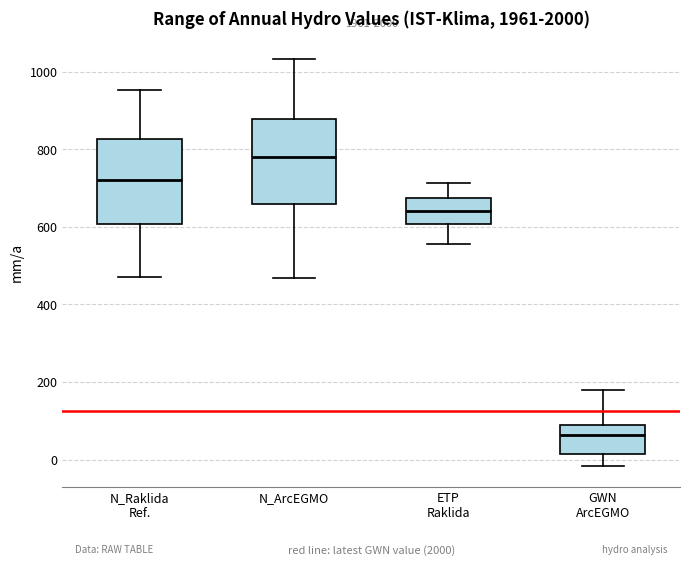

Reading left to right, transcribe this box plot: for each box, give where its median line is, the range the box spans, and where its two whiskers end, as read against the y-axis. The values are not printed on the chart, so give them approximately, as read against the axis.

N_Raklida Ref.: median 720, box 600 to 820, whiskers 480 to 960
N_ArcEGMO: median 780, box 660 to 880, whiskers 460 to 1040
ETP Raklida: median 640, box 600 to 680, whiskers 560 to 720
GWN ArcEGMO: median 60, box 20 to 100, whiskers -20 to 180